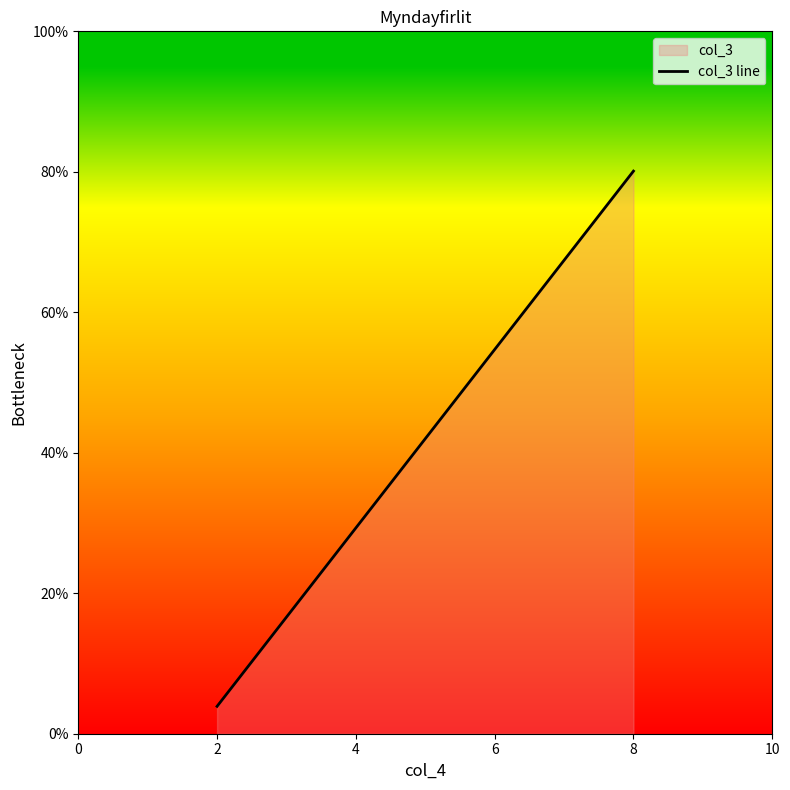

Reading right to left, list all the values displayed in this chart.

80.1	3.9